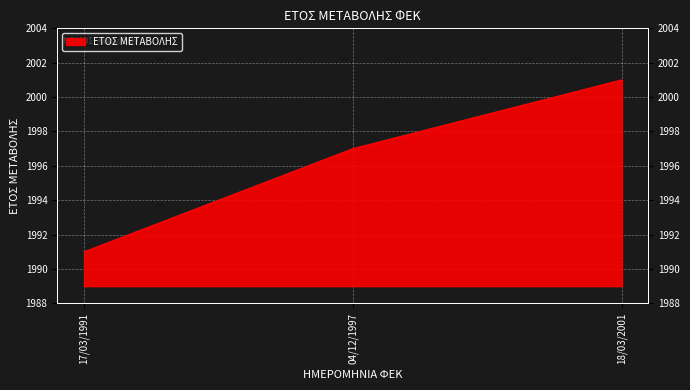

How many distinct data groups are displayed?

1